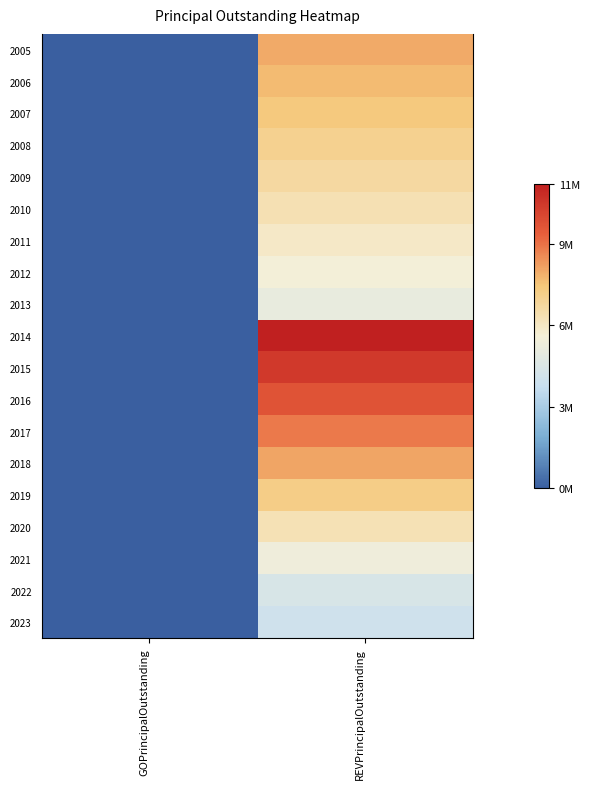

Rank the series by their maximum value, from lowest to highest.

2023, 2022, 2013, 2021, 2012, 2011, 2020, 2010, 2009, 2008, 2019, 2007, 2006, 2005, 2018, 2017, 2016, 2015, 2014